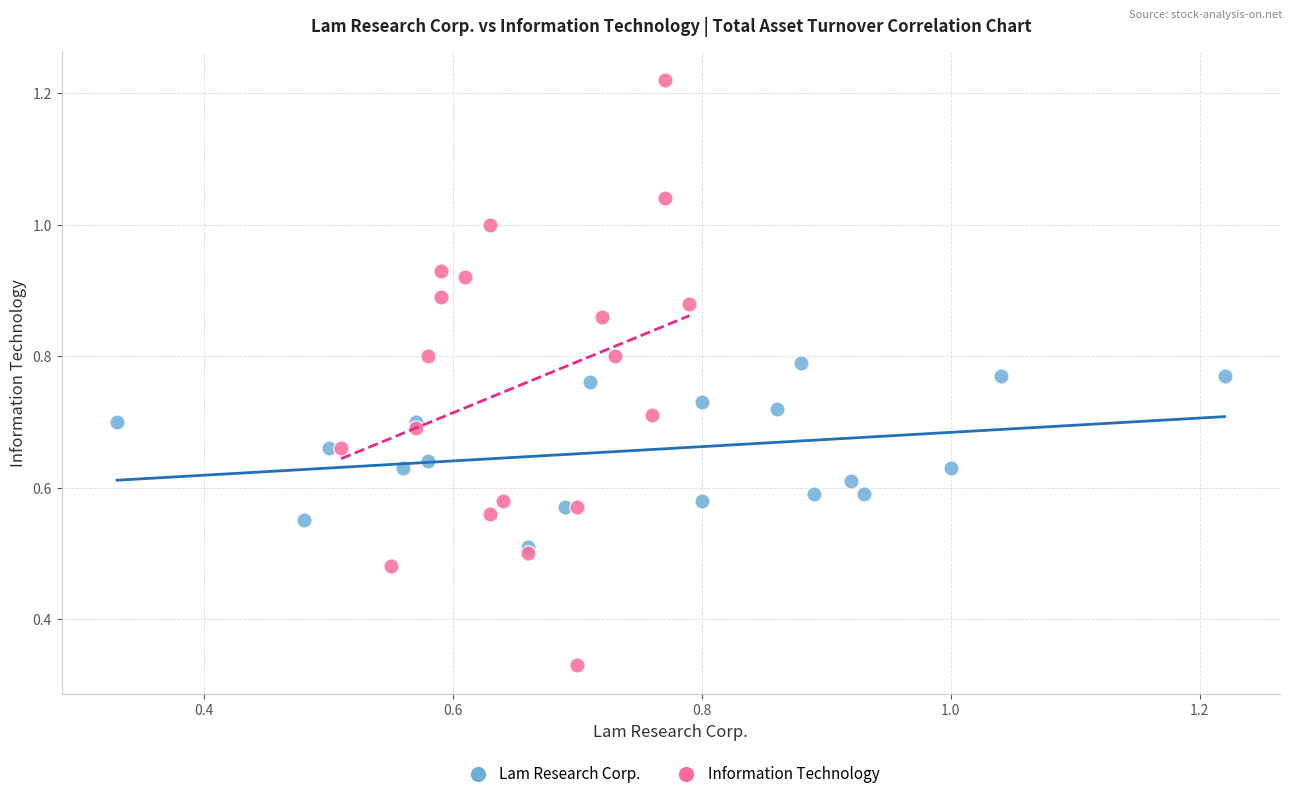

Which series contains the highest Y value?

Information Technology